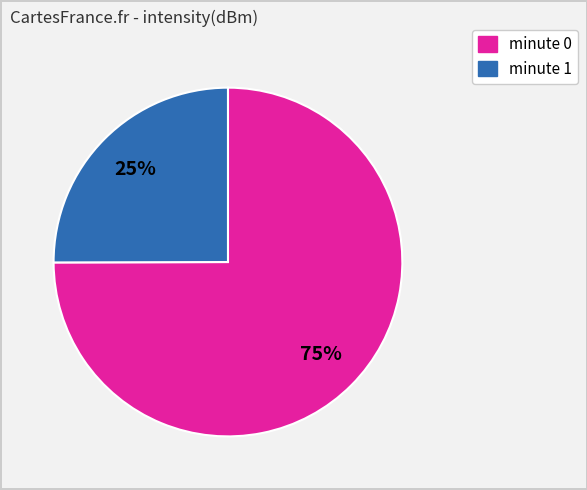

Is there any slice that represents more than half of the pie?

Yes